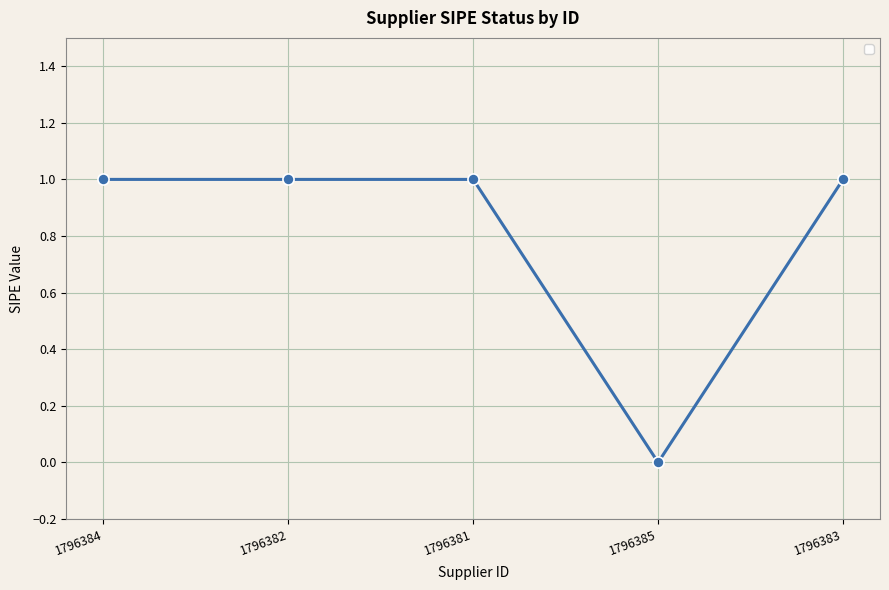

Reading left to right, list all the values displayed in this chart.

1	1	1	0	1